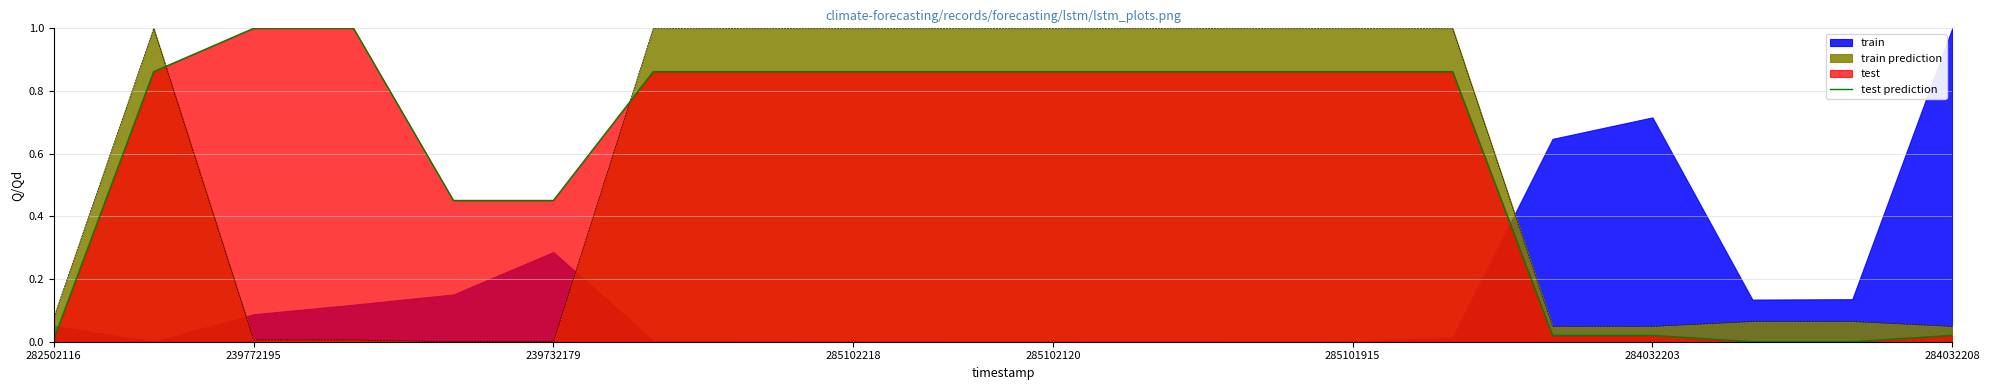

At which label is the value closest to 0?

17